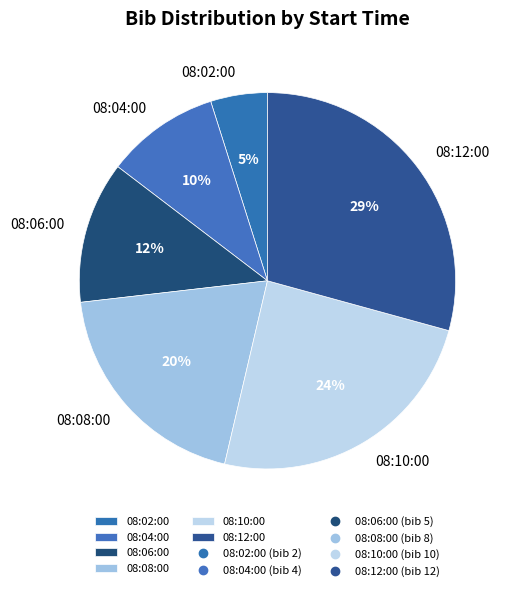

Is there any slice that represents more than half of the pie?

No